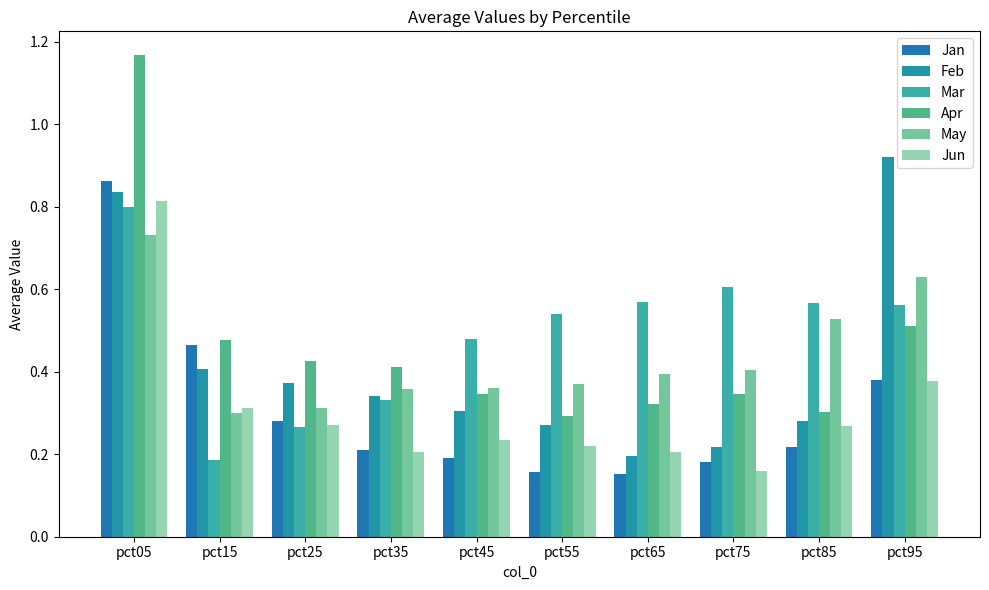

What is the minimum value for Feb?

0.2